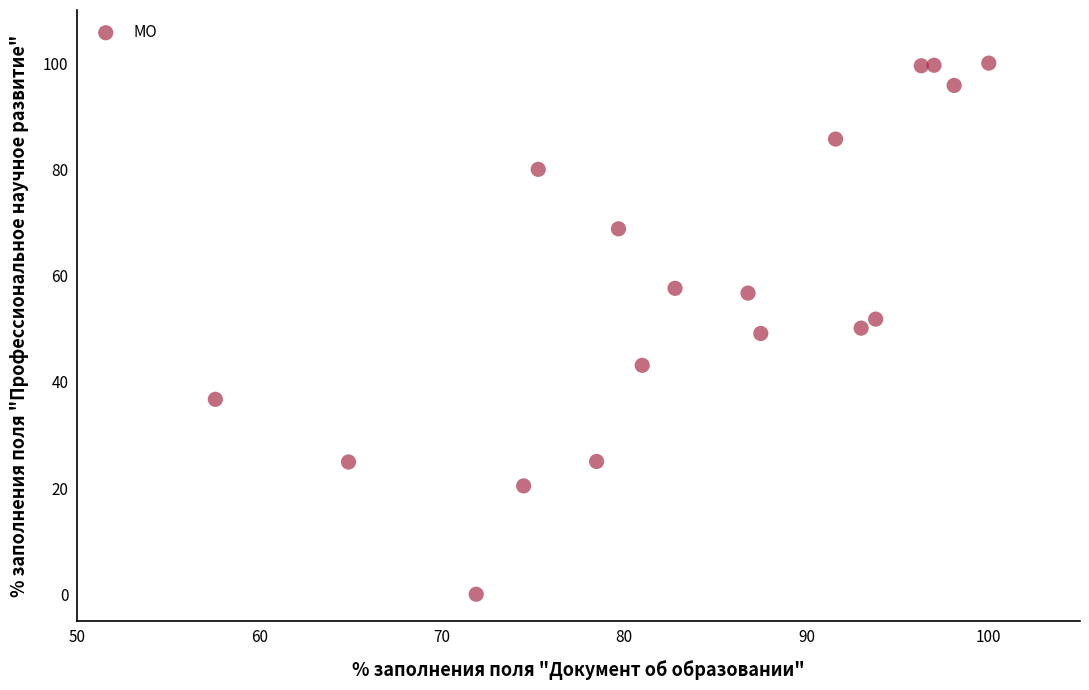

What is the range of Y values (max minus min)?

100.0